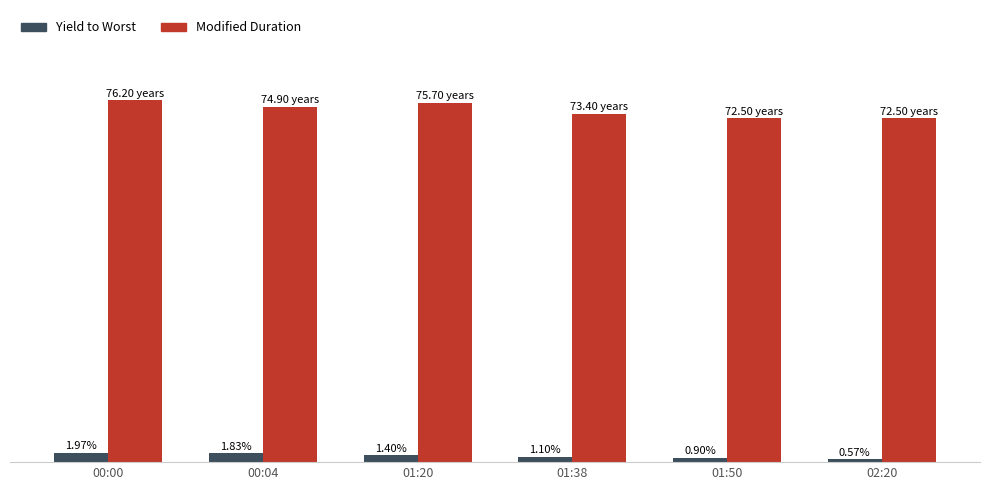

At which label is Modified Duration closest to 74?

01:38